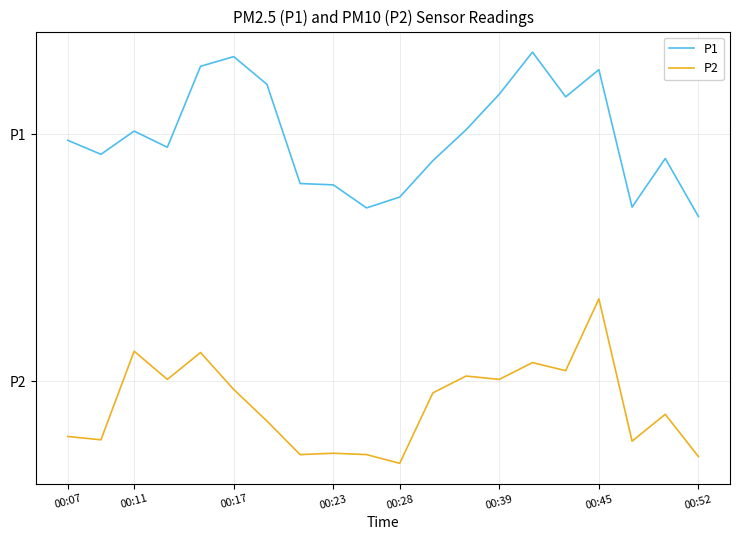

What is the difference between the second highest and minimum values in the P2 series?

0.7